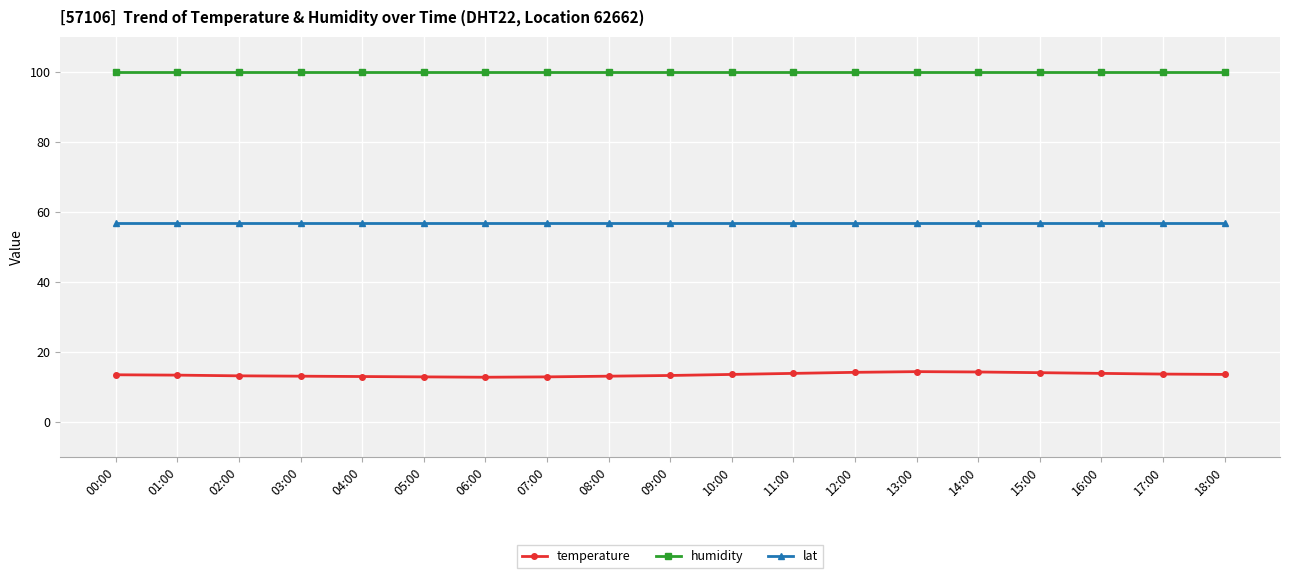

What position from the left is 15:00?

16